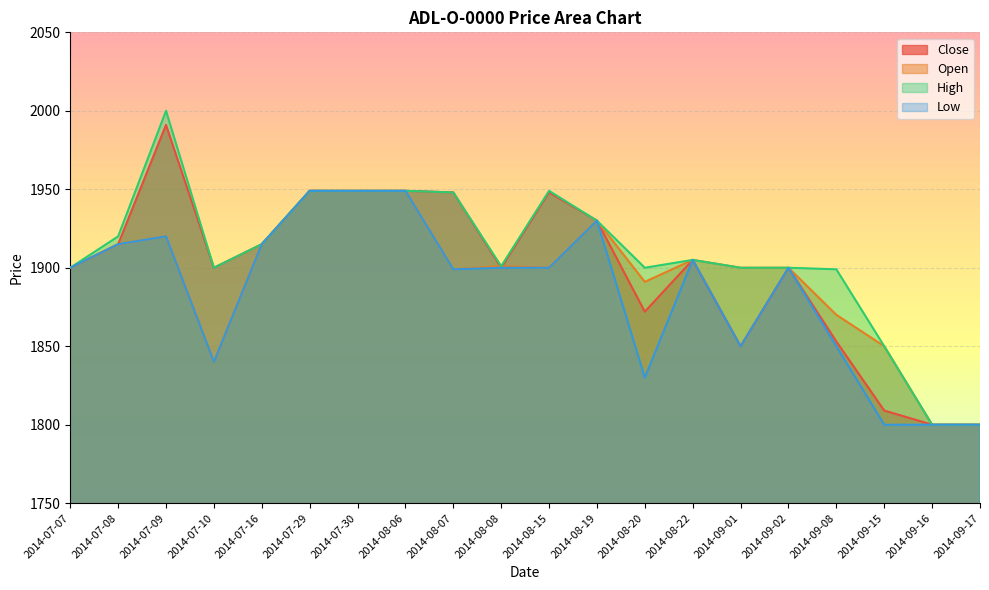

The Low series shows 1900 at 2014-09-02. True or false?

True